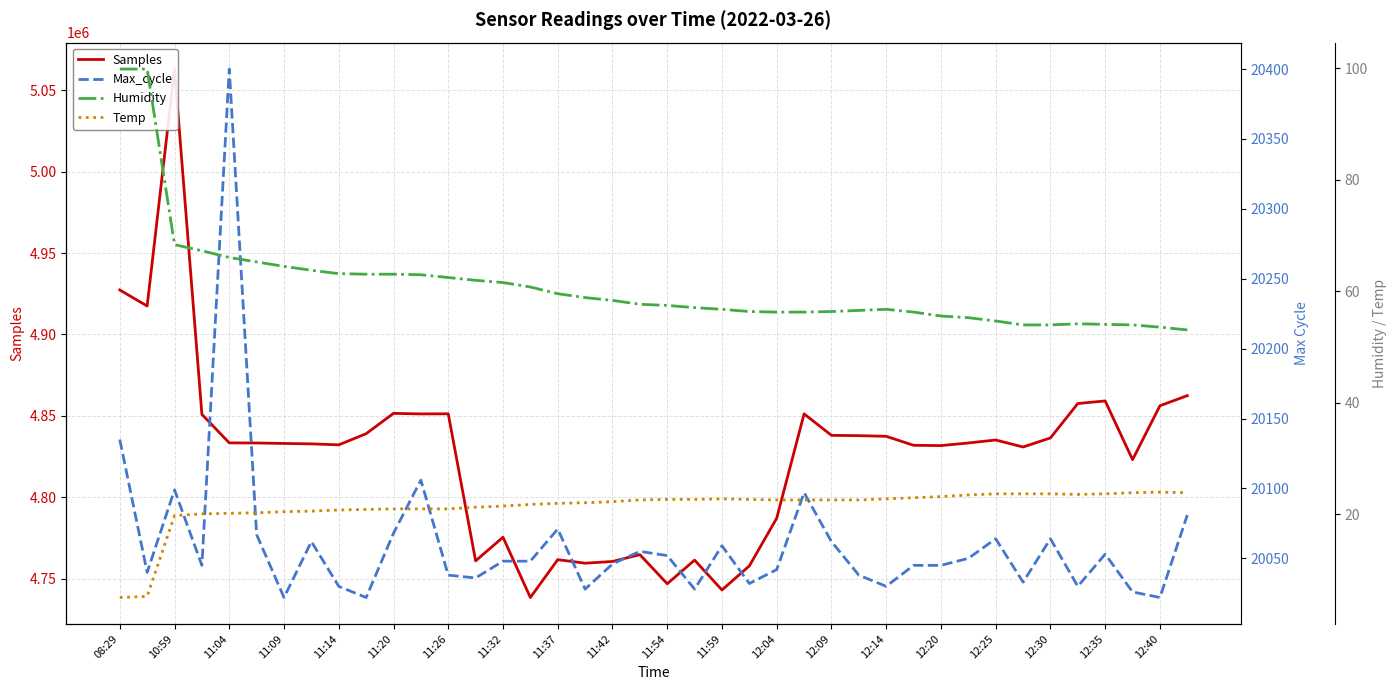

List the labels in order of Humidity value, smallest first.

39, 38, 33, 34, 37, 36, 35, 32, 31, 30, 24, 25, 29, 23, 26, 27, 22, 28, 21, 20, 12:40, 12:35, 12:30, 12:25, 12:20, 12:14, 12:09, 12:04, 11:59, 11:42, 11:54, 11:37, 11:32, 11:26, 11:20, 11:14, 11:09, 11:04, 08:29, 10:59